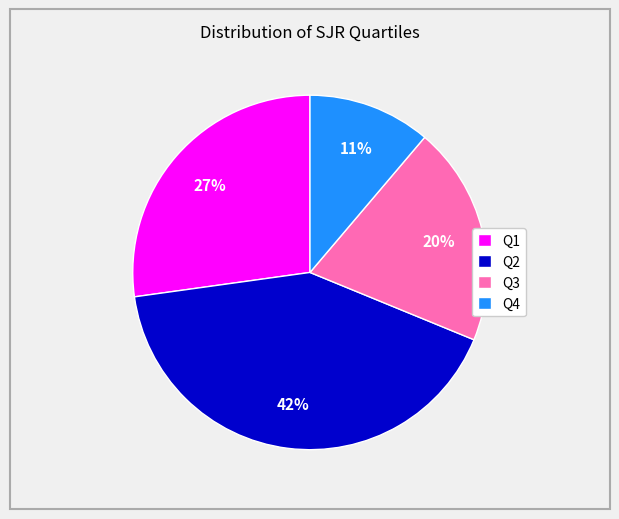

The Q4 slice represents 20% of the pie. True or false?

False